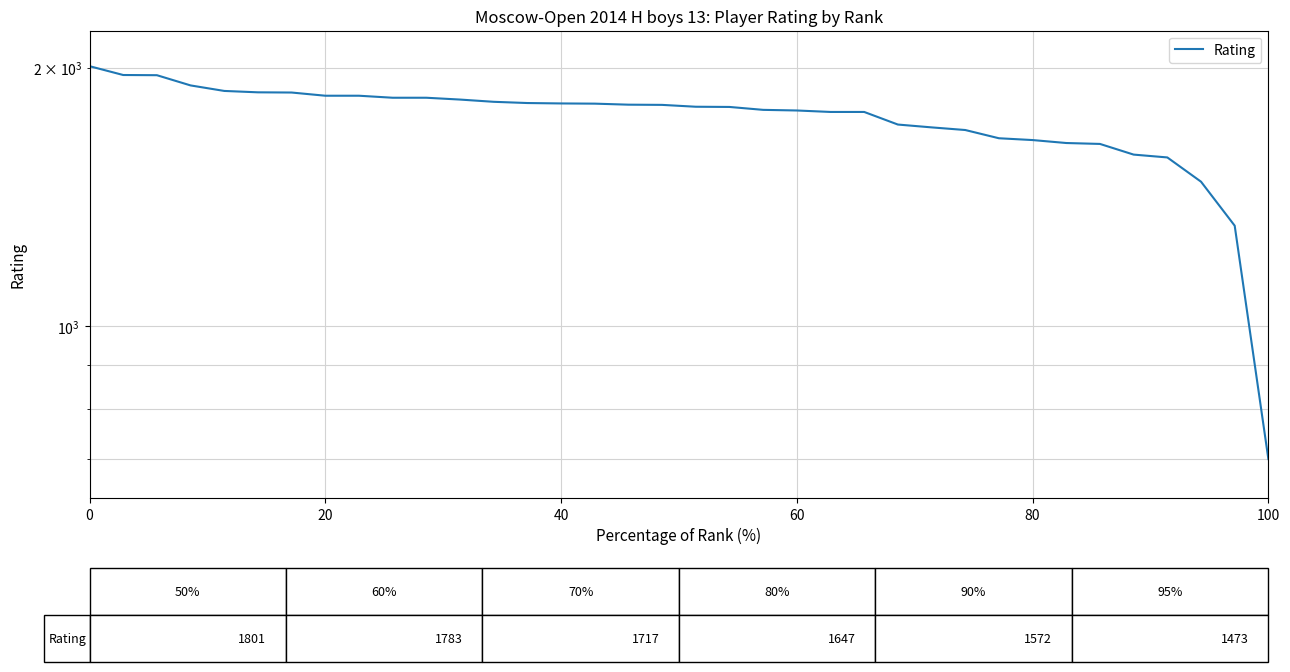

Is it true that the value at 8 is 1855?

True